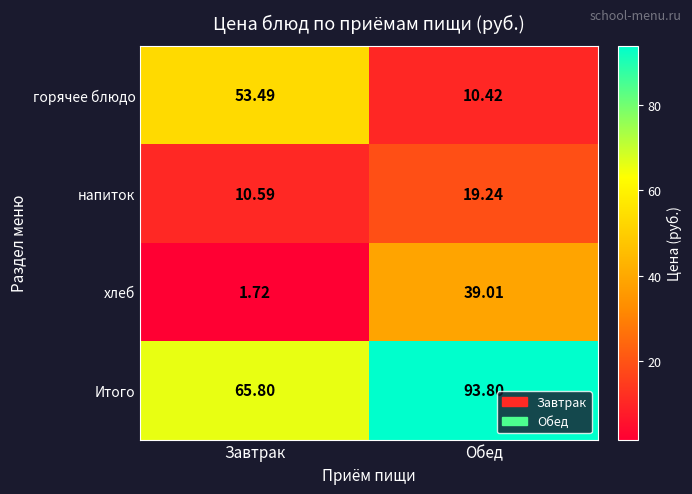

Rank the series at Обед from highest to lowest value.

Итого, хлеб, напиток, горячее блюдо